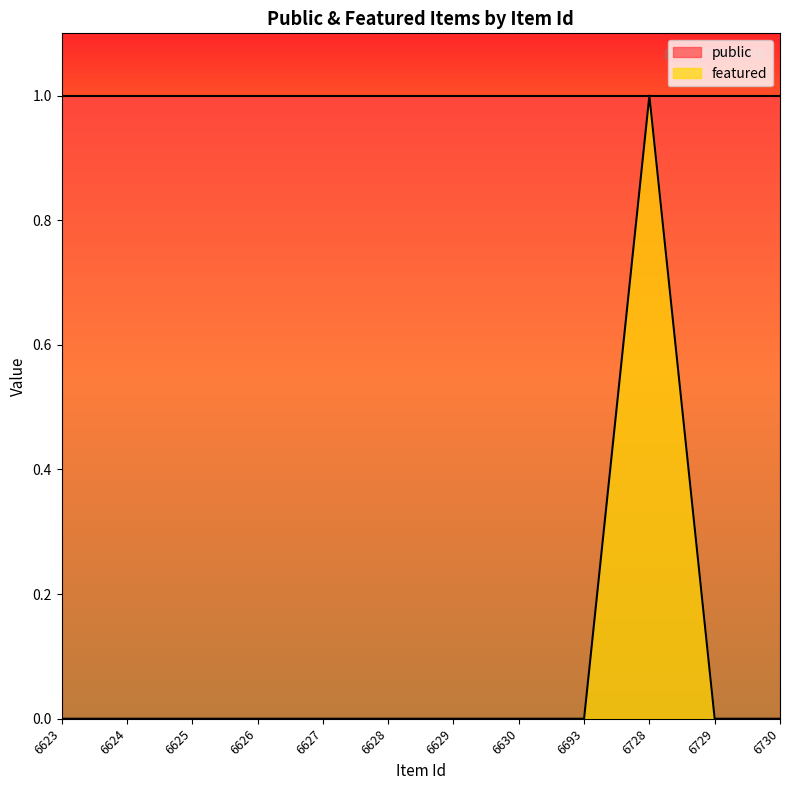

Reading left to right, transcribe all the data shown in this chart.

0	0	0	0	0	0	0	0	0	1	0	0